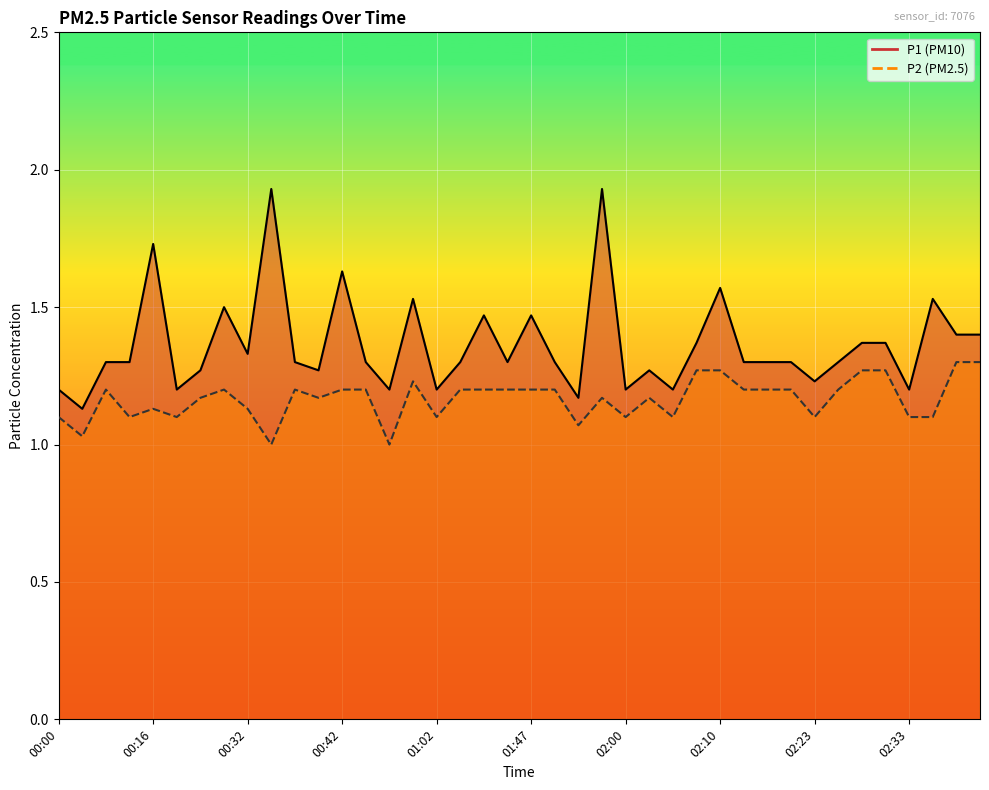

Is the value of P1 at 02:05 greater than the value of P2 at 00:51?

Yes